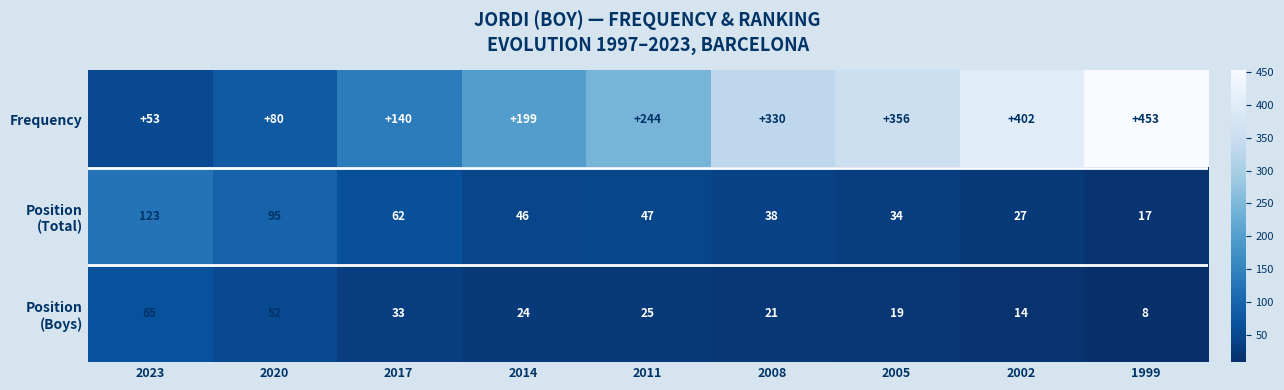

Which category has the lowest value across all series?

1999